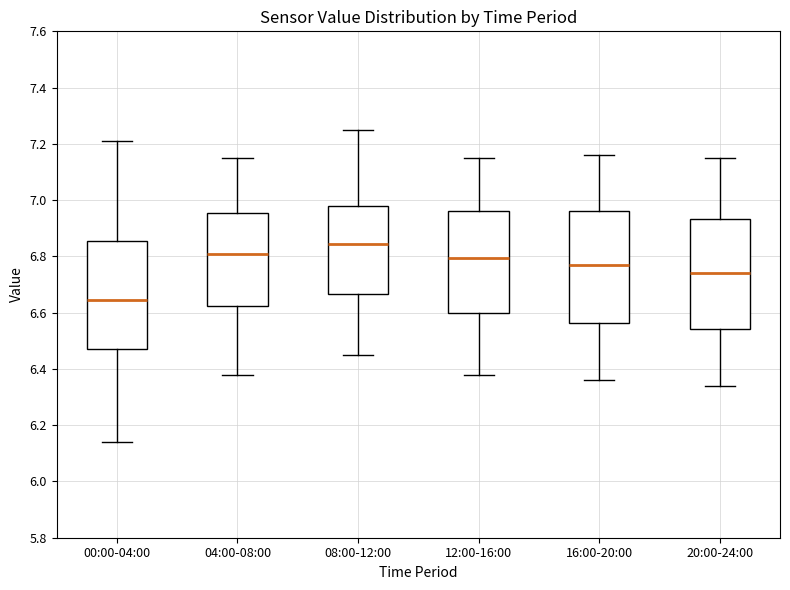

Reading left to right, transcribe this box plot: for each box, give where its median line is, the range the box spans, and where its two whiskers end, as read against the y-axis. The values are not printed on the chart, so give them approximately, as read against the axis.

00:00-04:00: median 6.64, box 6.48 to 6.86, whiskers 6.14 to 7.22
04:00-08:00: median 6.82, box 6.62 to 6.96, whiskers 6.38 to 7.16
08:00-12:00: median 6.84, box 6.66 to 6.98, whiskers 6.46 to 7.26
12:00-16:00: median 6.80, box 6.60 to 6.96, whiskers 6.38 to 7.16
16:00-20:00: median 6.78, box 6.56 to 6.96, whiskers 6.36 to 7.16
20:00-24:00: median 6.74, box 6.54 to 6.94, whiskers 6.34 to 7.16